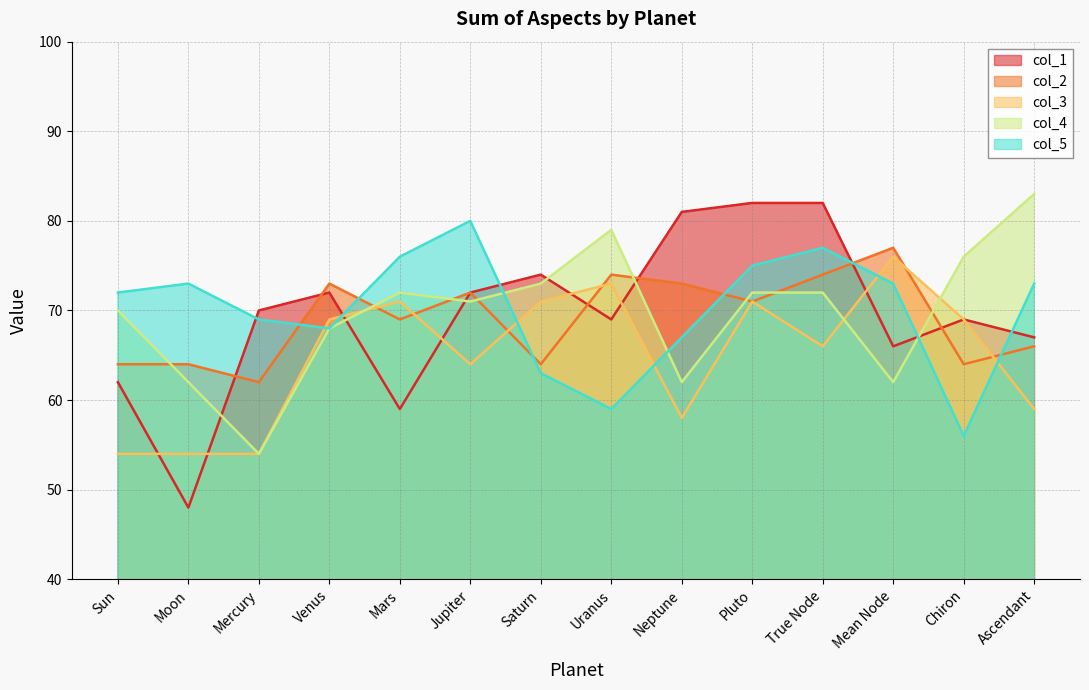

Reading right to left, list all the values displayed in this chart.

col_1: 67	69	66	82	82	81	69	74	72	59	72	70	48	62
col_2: 66	64	77	74	71	73	74	64	72	69	73	62	64	64
col_3: 59	69	76	66	71	58	73	71	64	71	69	54	54	54
col_4: 83	76	62	72	72	62	79	73	71	72	68	54	62	70
col_5: 73	56	73	77	75	67	59	63	80	76	68	69	73	72